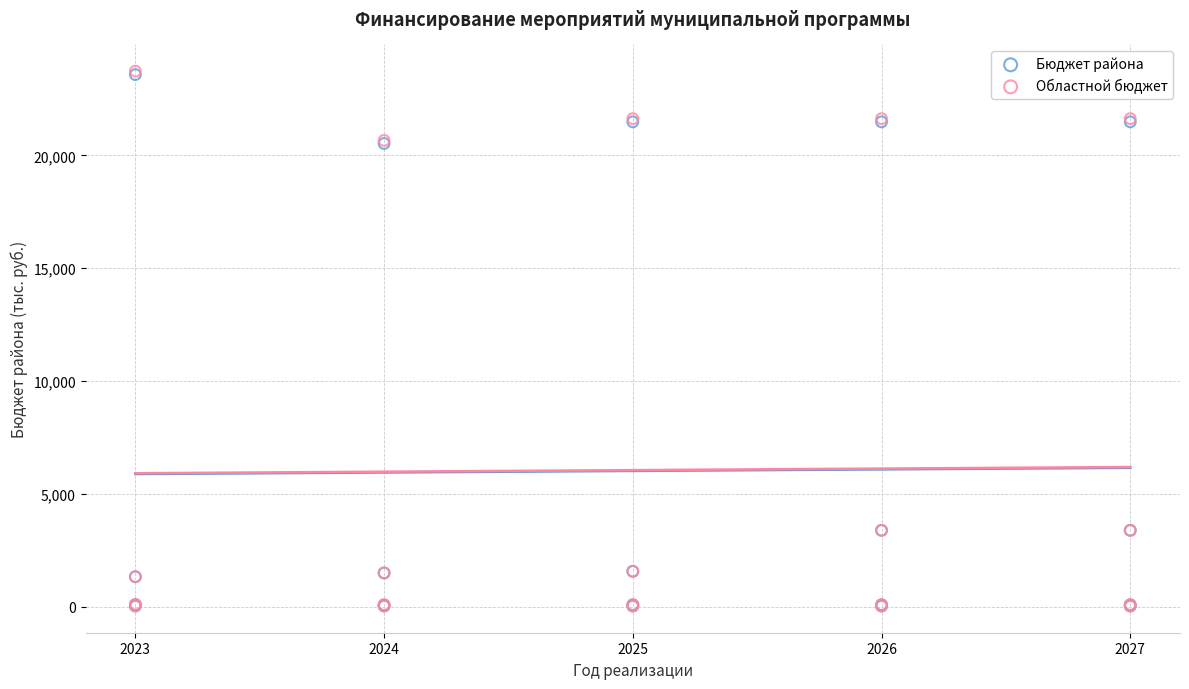

What are all the series names shown in the legend?

Бюджет района, Областной бюджет